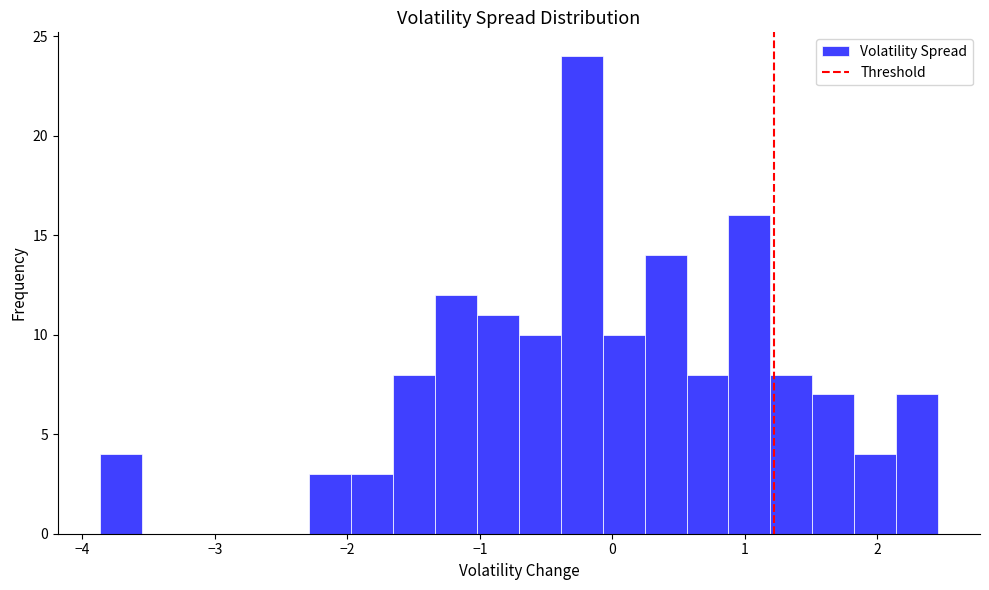

Read against the x-axis, roughly where is the centre of the tallest bar?

-0.2